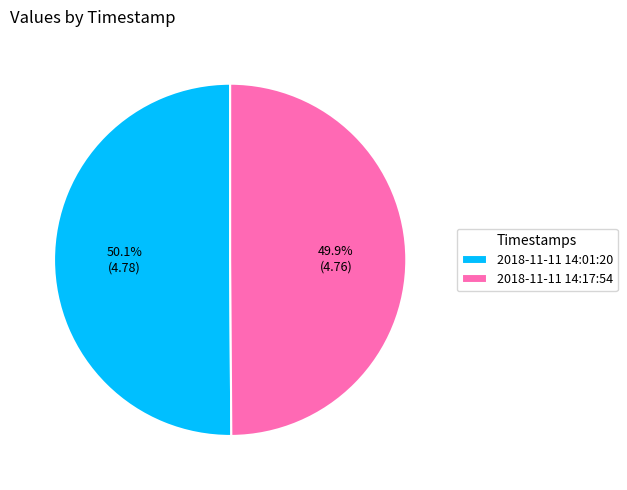

Does any single category account for the majority?

Yes